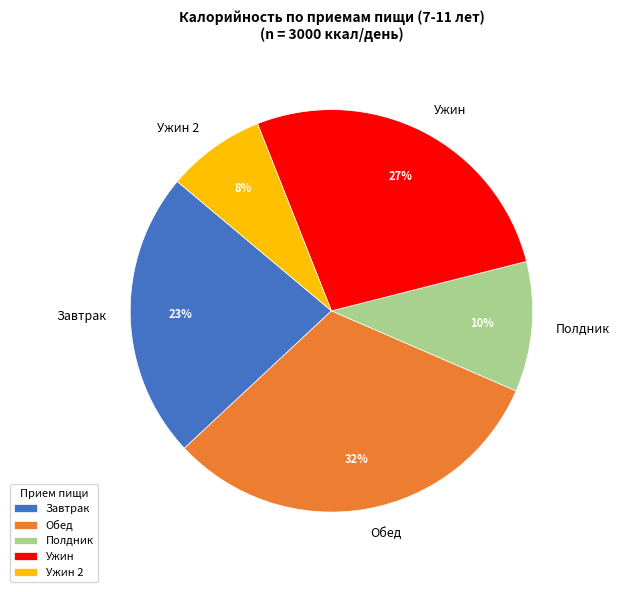

Which slice is the smallest?

Ужин 2